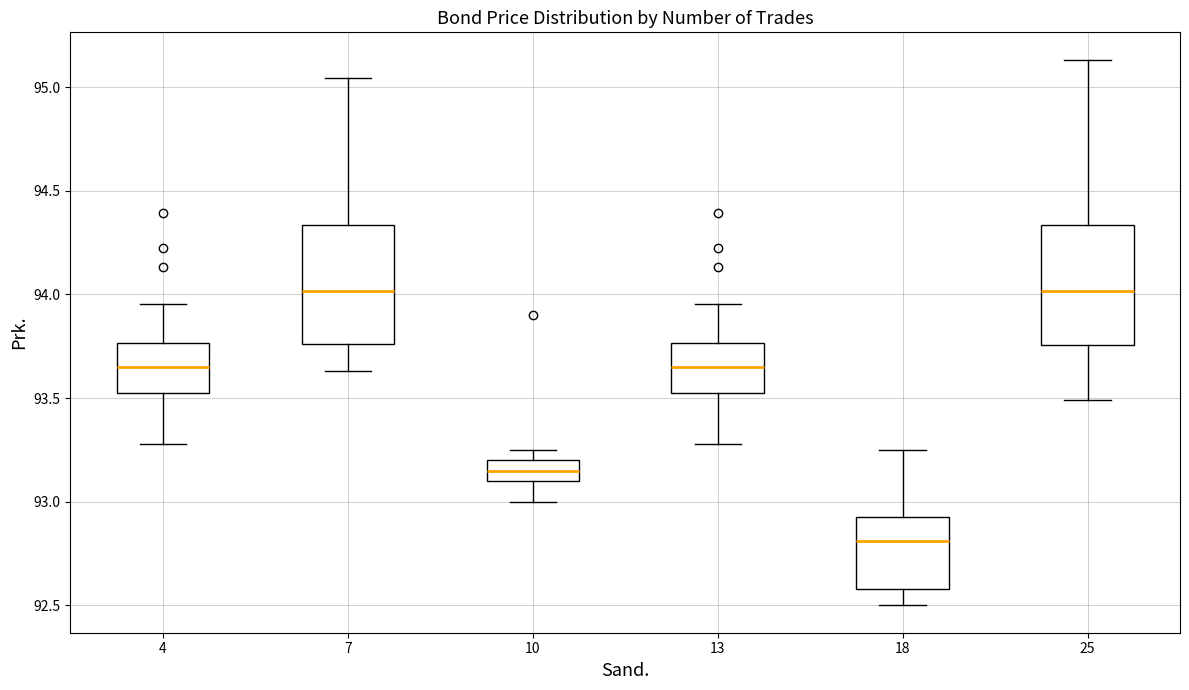

Reading left to right, transcribe this box plot: for each box, give where its median line is, the range the box spans, and where its two whiskers end, as read against the y-axis. The values are not printed on the chart, so give them approximately, as read against the axis.

4: median 93.65, box 93.50 to 93.75, whiskers 93.30 to 93.95
7: median 94.00, box 93.75 to 94.35, whiskers 93.65 to 95.05
10: median 93.15, box 93.10 to 93.20, whiskers 93.00 to 93.25
13: median 93.65, box 93.50 to 93.75, whiskers 93.30 to 93.95
18: median 92.80, box 92.60 to 92.95, whiskers 92.50 to 93.25
25: median 94.00, box 93.75 to 94.35, whiskers 93.50 to 95.15